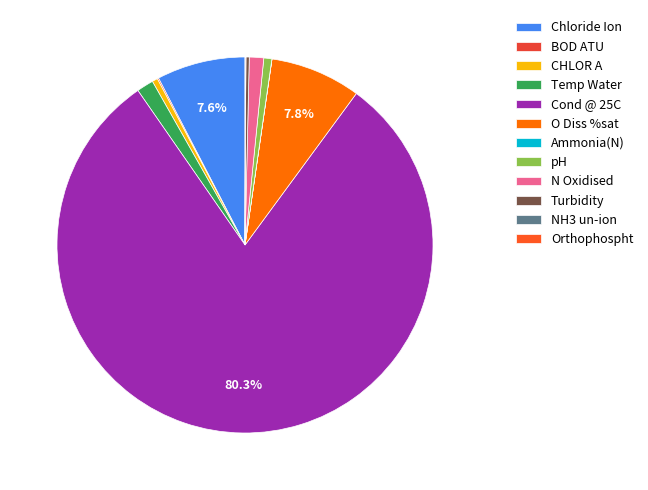

Which slice represents more than half of the pie?

Cond @ 25C